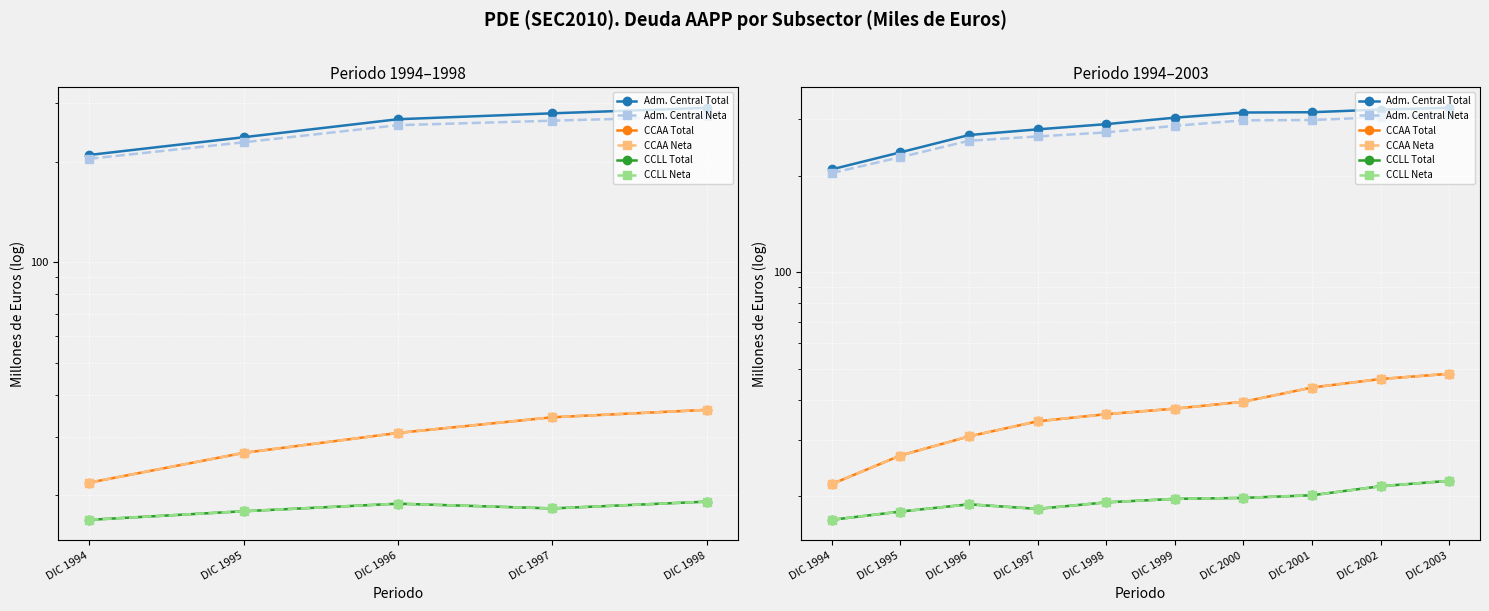

Which series has the largest total across all categories?

Adm. Central Total